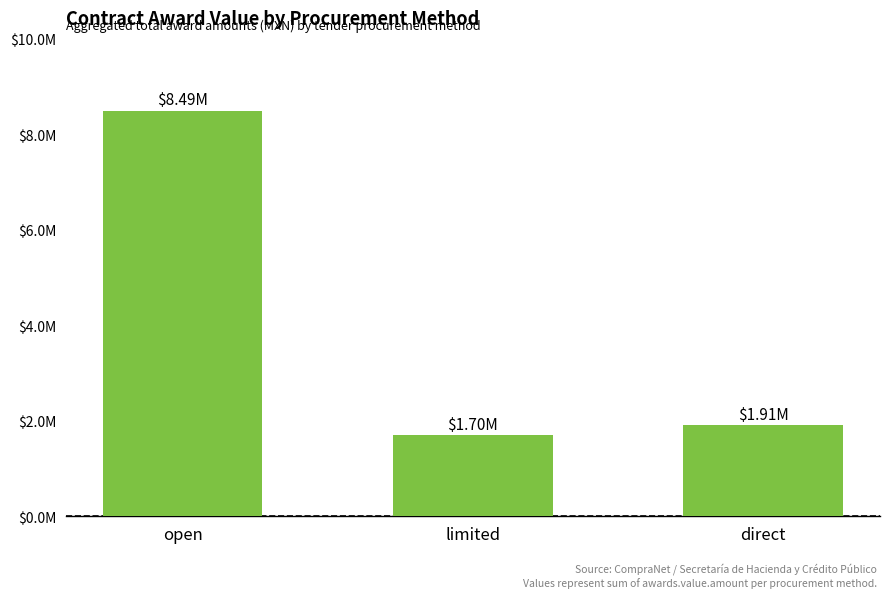

Where is the data nearest to the value 5097417?

direct